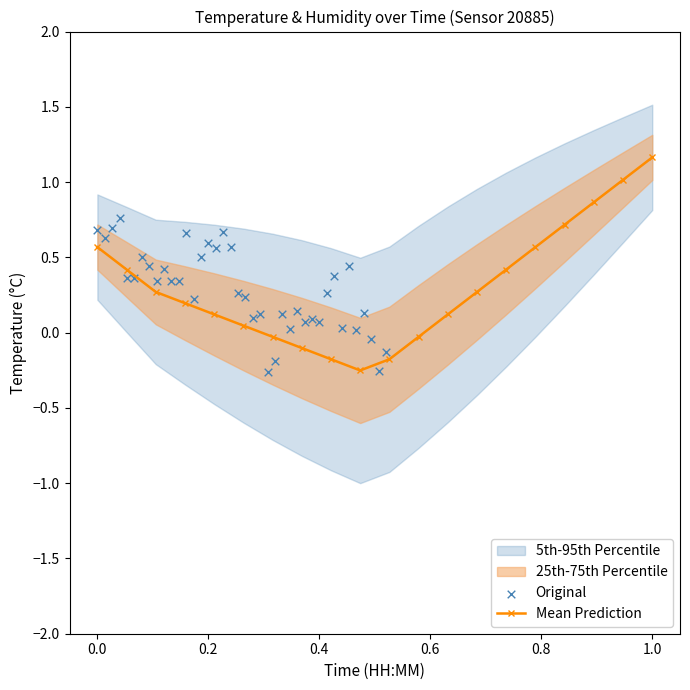

Between 04:30 and 00:30, which is larger?

00:30